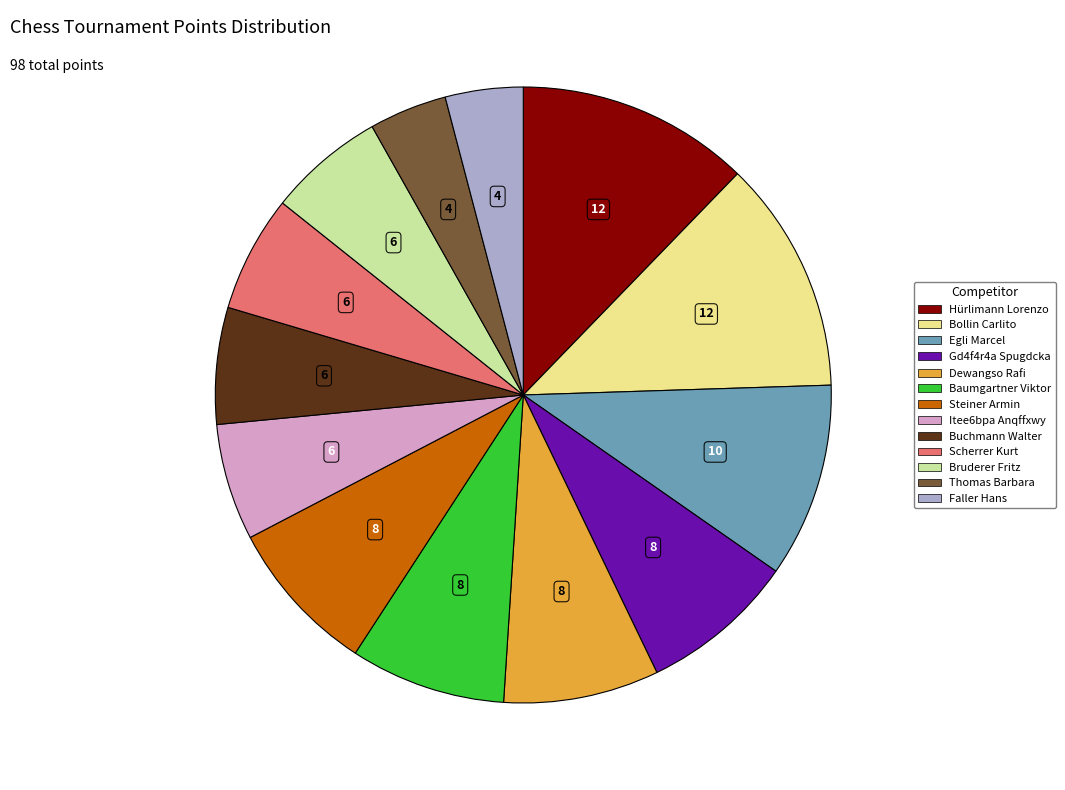

How many slices are in this pie chart?

13